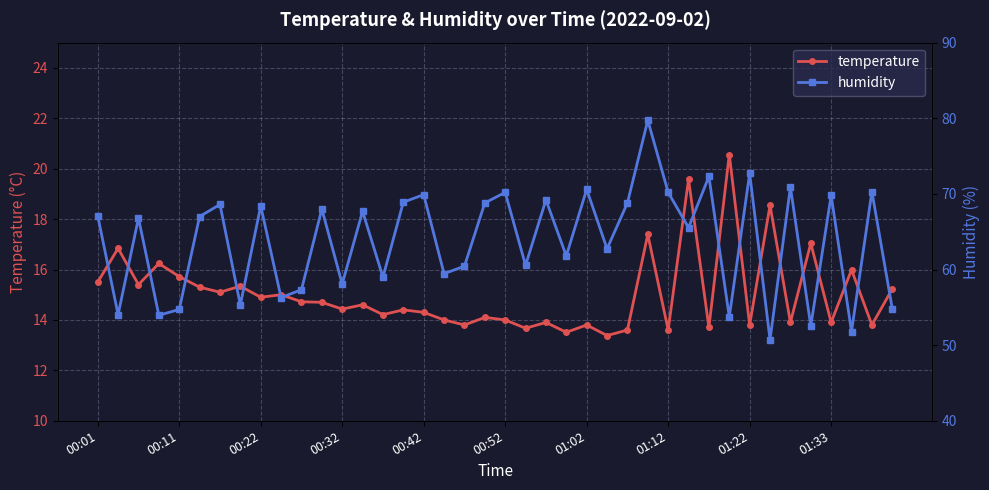

The temperature series shows 14.3 at 00:42. True or false?

True